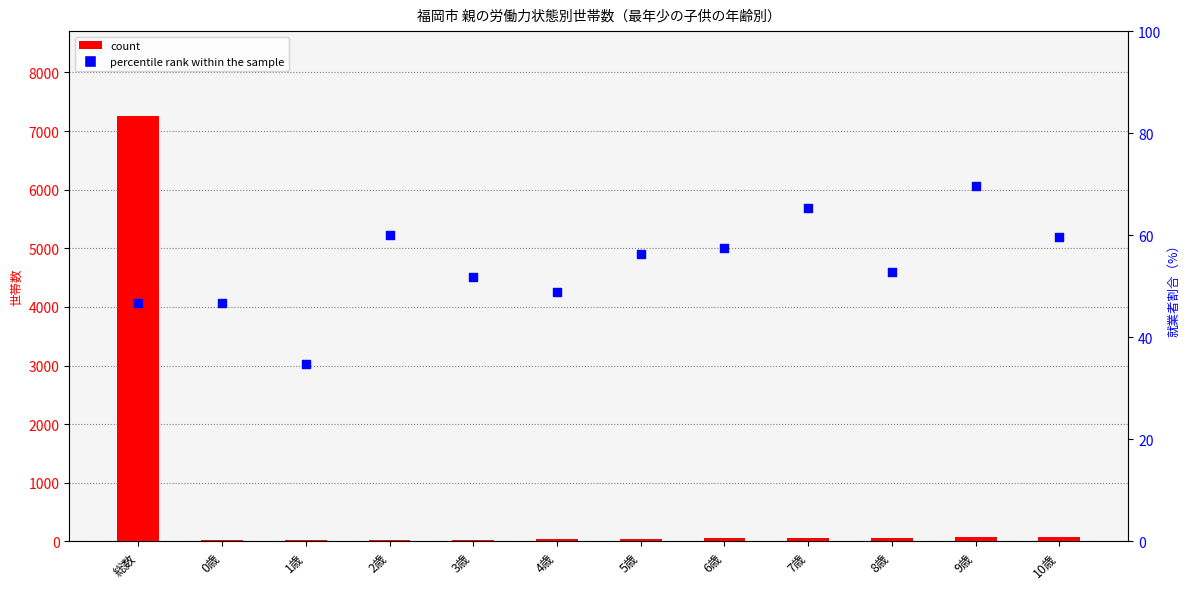

At how many categories does at least one series exceed 804?

1